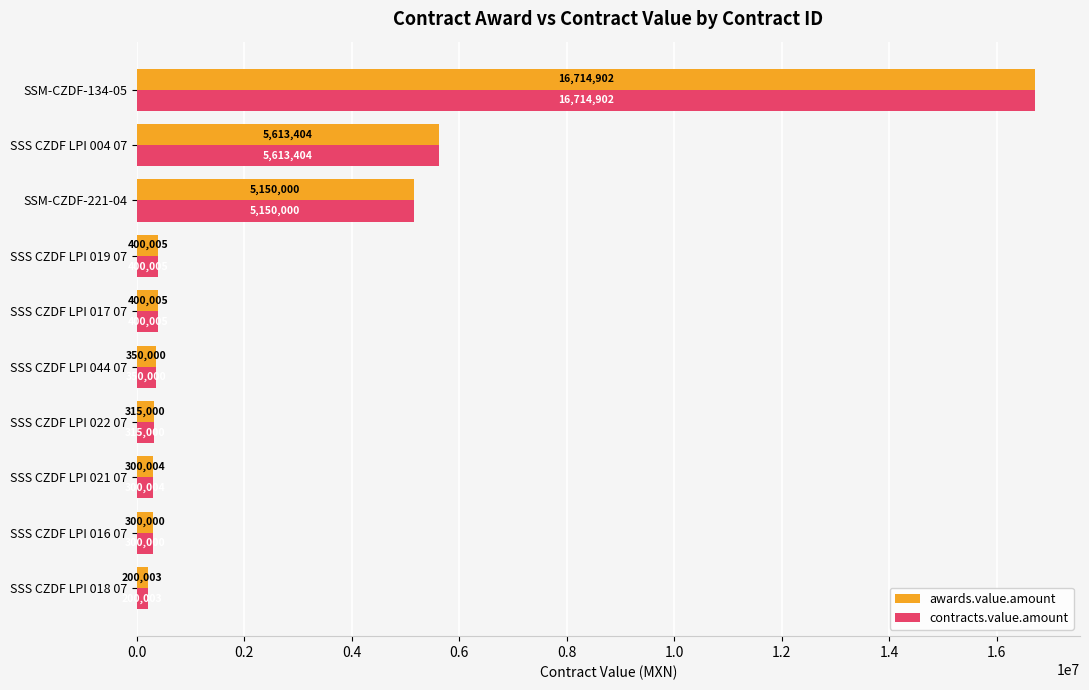

At which category does the chart reach its peak across all series?

SSM-CZDF-134-05